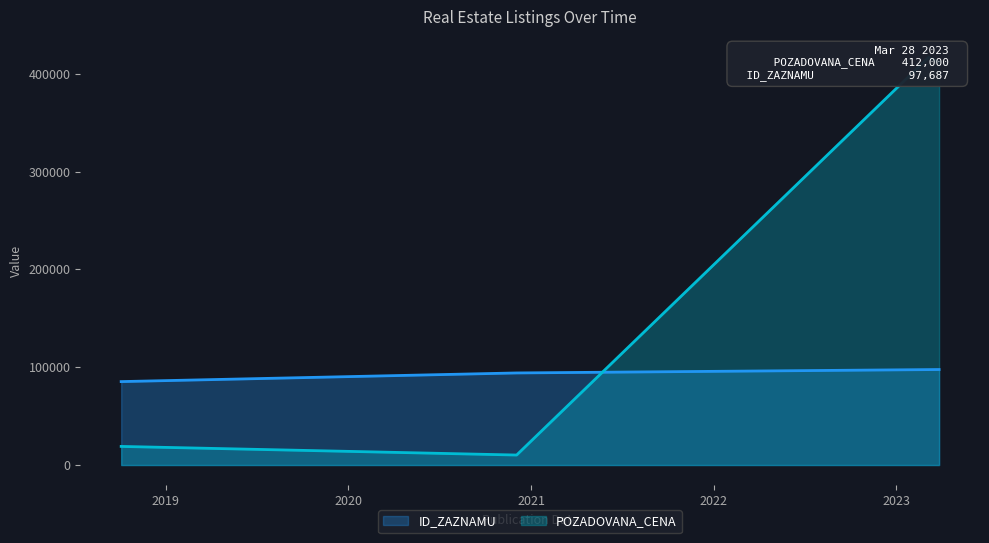

Which series changed the most between 2018 and 2019?

ID_ZAZNAMU